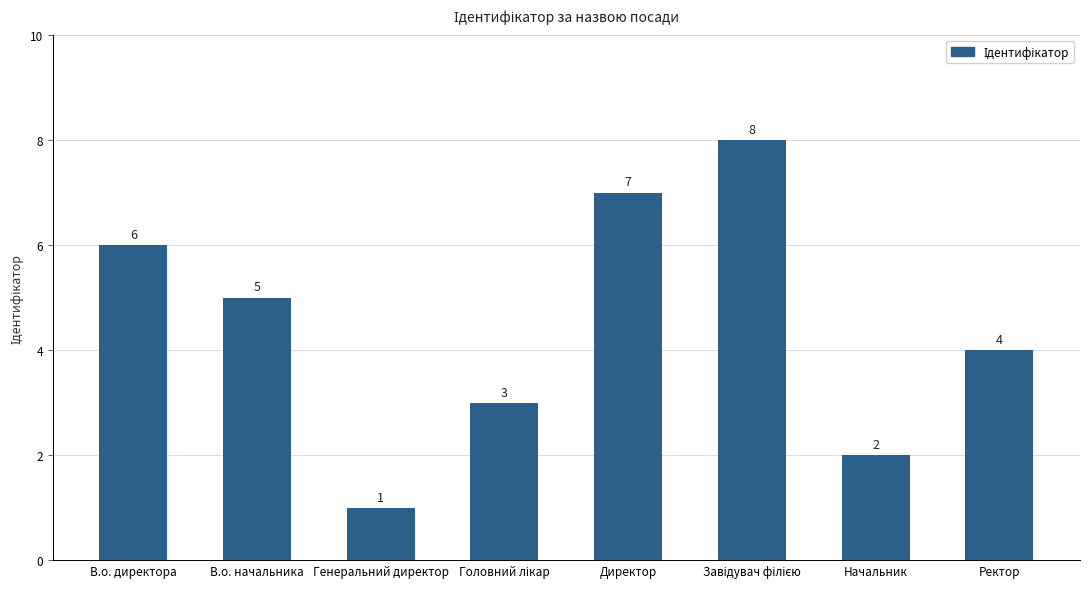

Reading right to left, what are all the values shown in this chart?

4	2	8	7	3	1	5	6